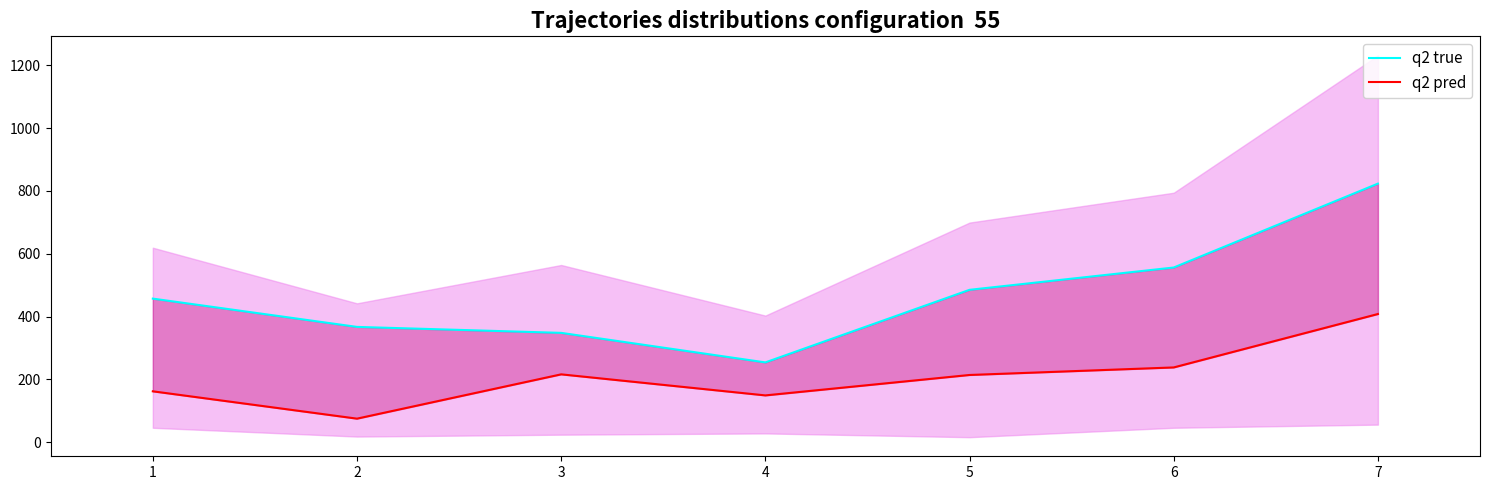

What is the value of the q2 pred point at the 3rd from the left?

216